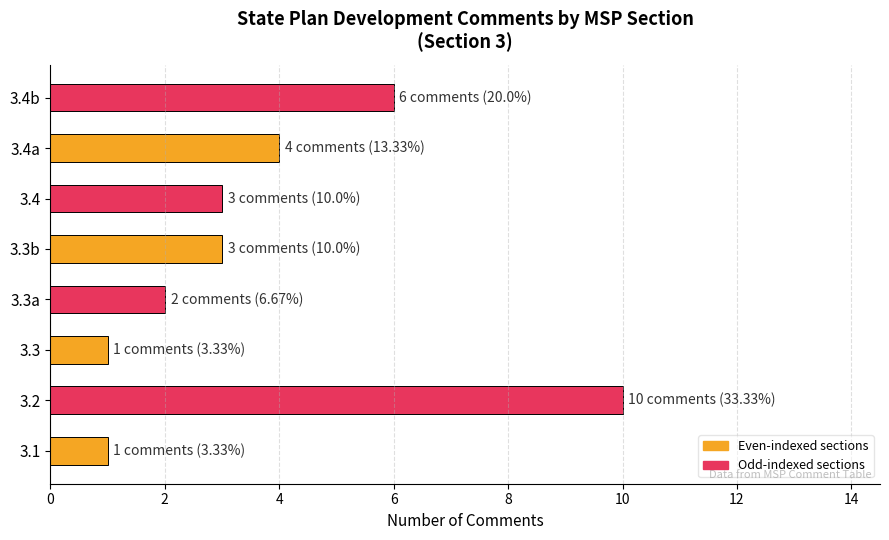

Are the bars grouped side by side (vs. stacked)?

No